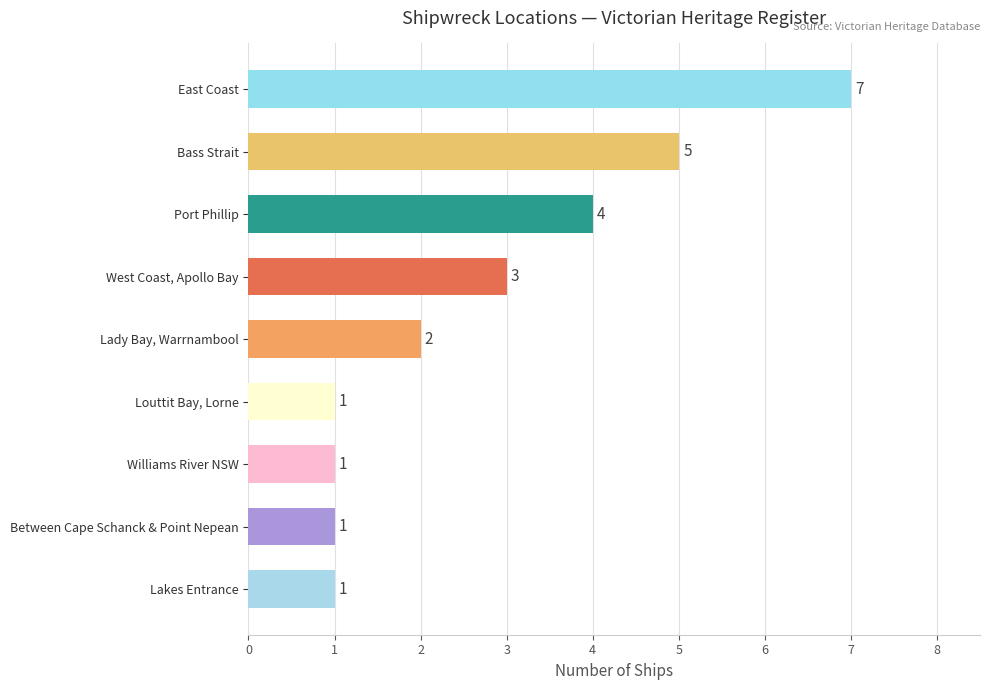

How many bars are there in total?

9